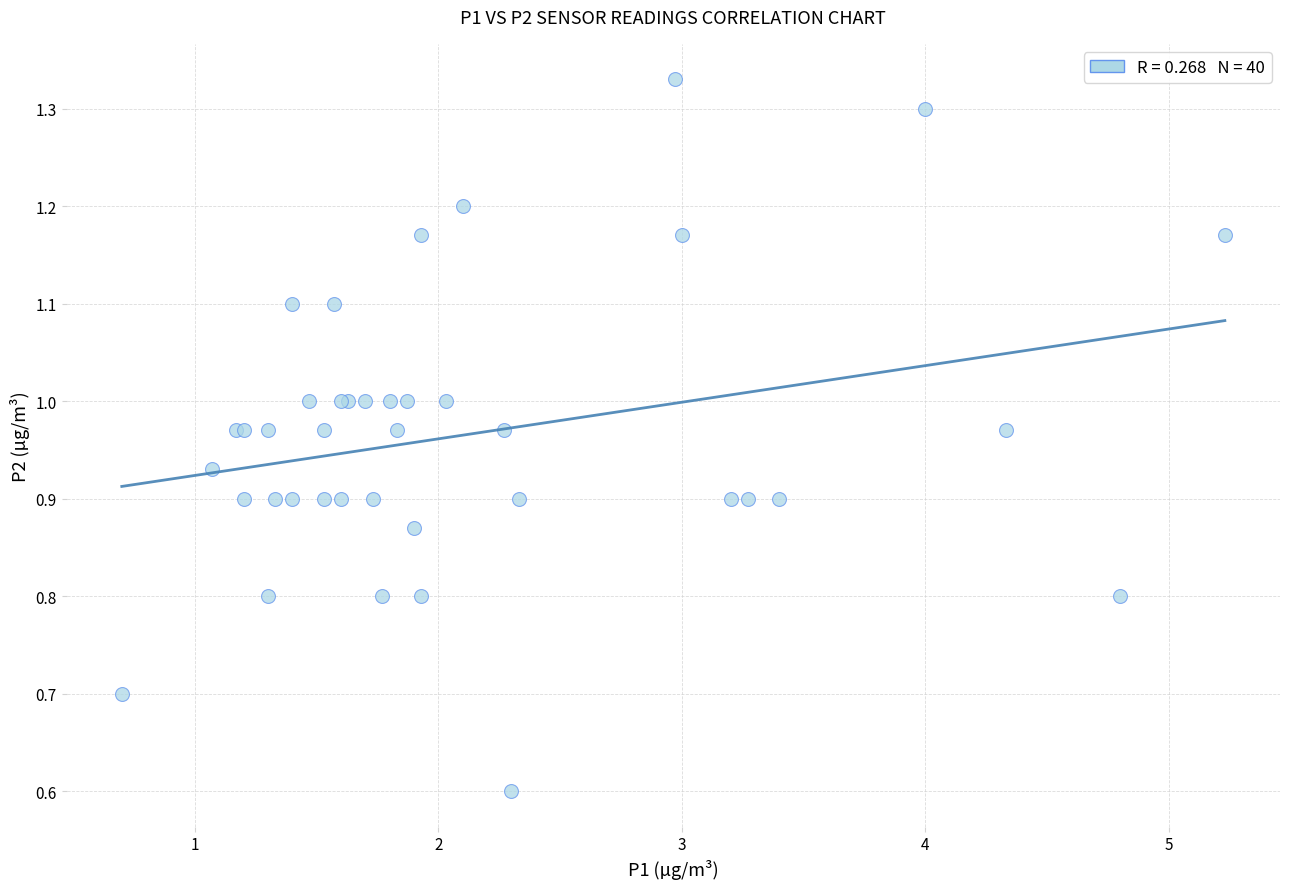

What Y value in the scatter plot is closest to 0?

0.6